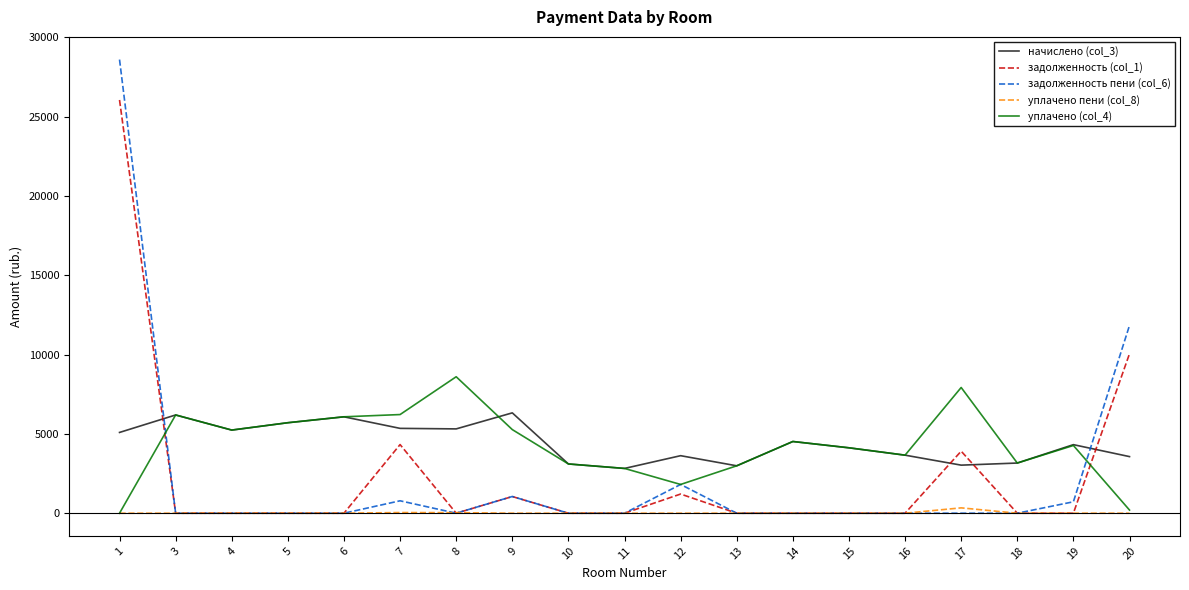

Rank the series by their maximum value, from lowest to highest.

уплачено пени (col_8), начислено (col_3), уплачено (col_4), задолженность (col_1), задолженность пени (col_6)